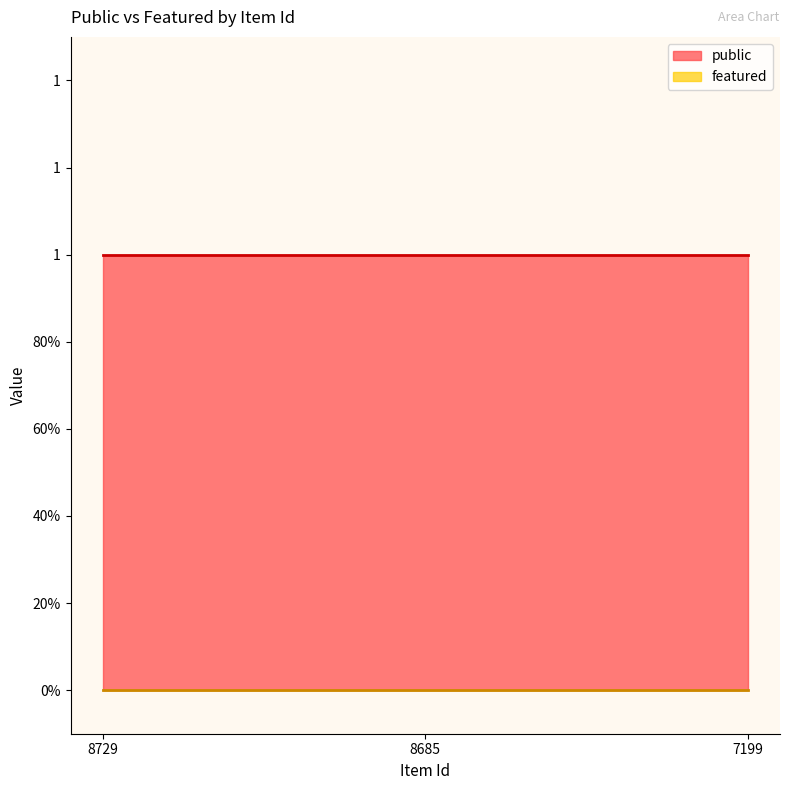

Is the value of public at 8685 greater than the value of featured at 8685?

Yes